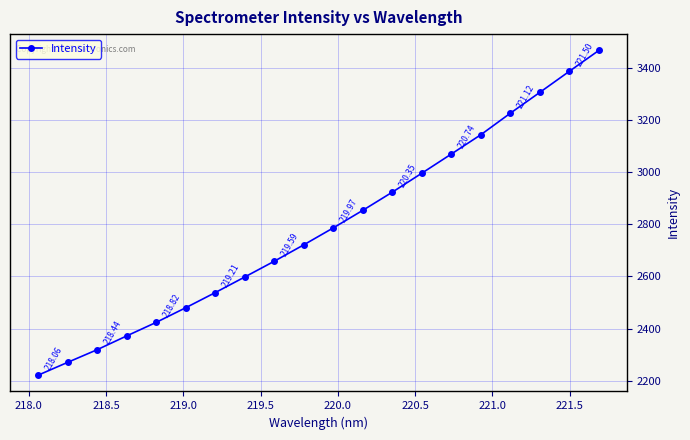

What is the difference between the maximum and minimum values?

1244.5